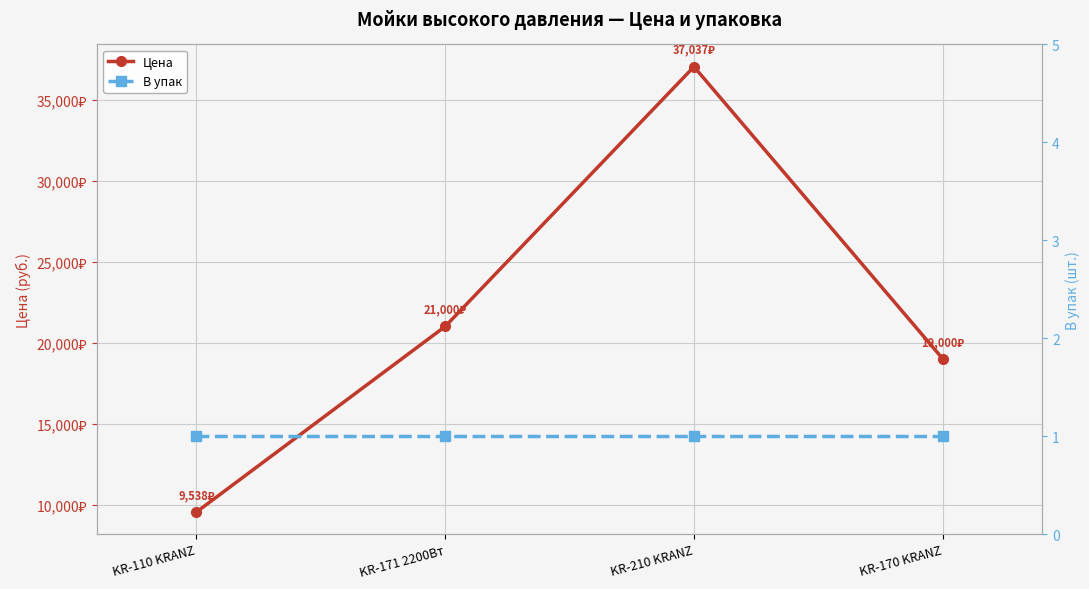

True or false: Цена has a value of 29868.8 at KR-171 2200Вт.

False